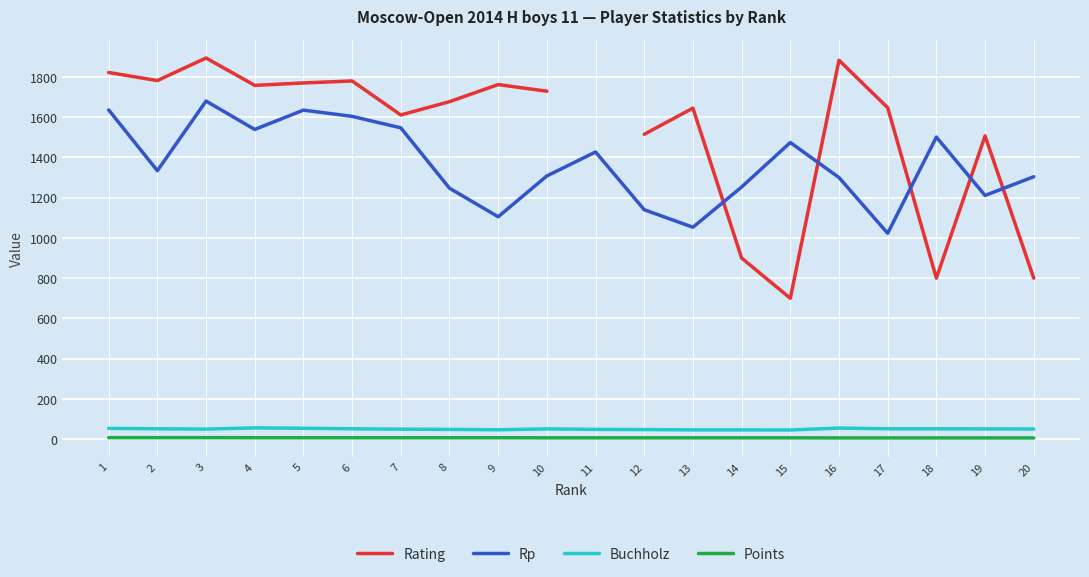

How many lines are shown in the chart?

4